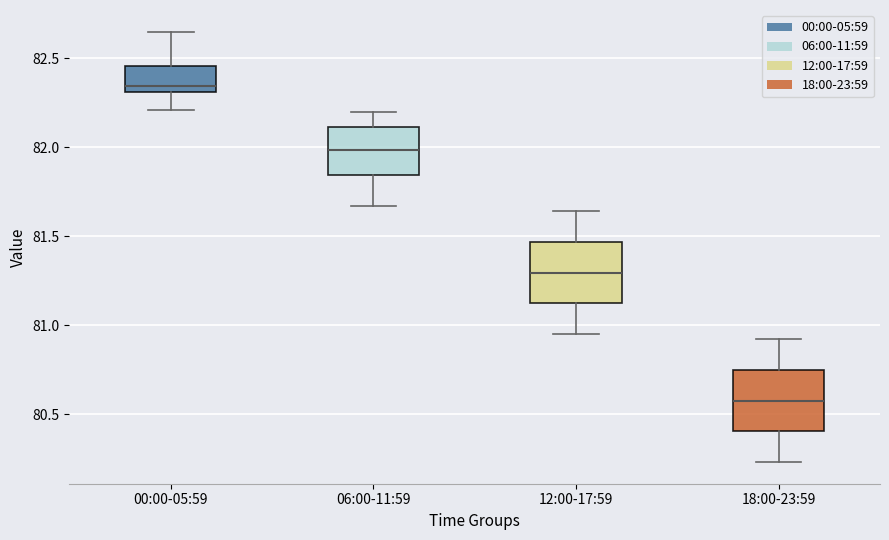

Reading left to right, transcribe this box plot: for each box, give where its median line is, the range the box spans, and where its two whiskers end, as read against the y-axis. The values are not printed on the chart, so give them approximately, as read against the axis.

00:00-05:59: median 82.35, box 82.30 to 82.45, whiskers 82.20 to 82.65
06:00-11:59: median 82.00, box 81.85 to 82.10, whiskers 81.65 to 82.20
12:00-17:59: median 81.30, box 81.10 to 81.45, whiskers 80.95 to 81.65
18:00-23:59: median 80.60, box 80.40 to 80.75, whiskers 80.25 to 80.90